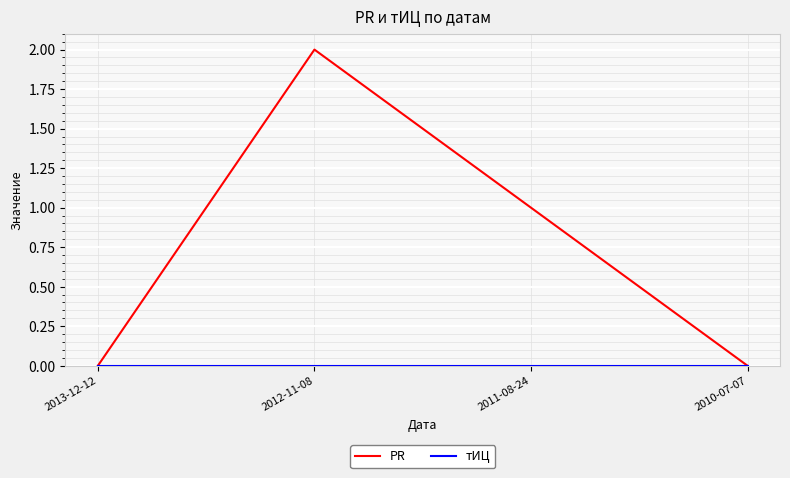

At which category is the sum across all series the highest?

2012-11-08